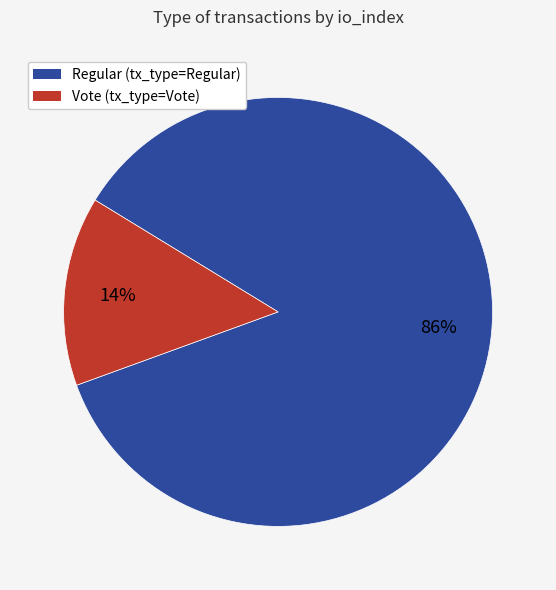

Is there a majority slice in this chart?

Yes